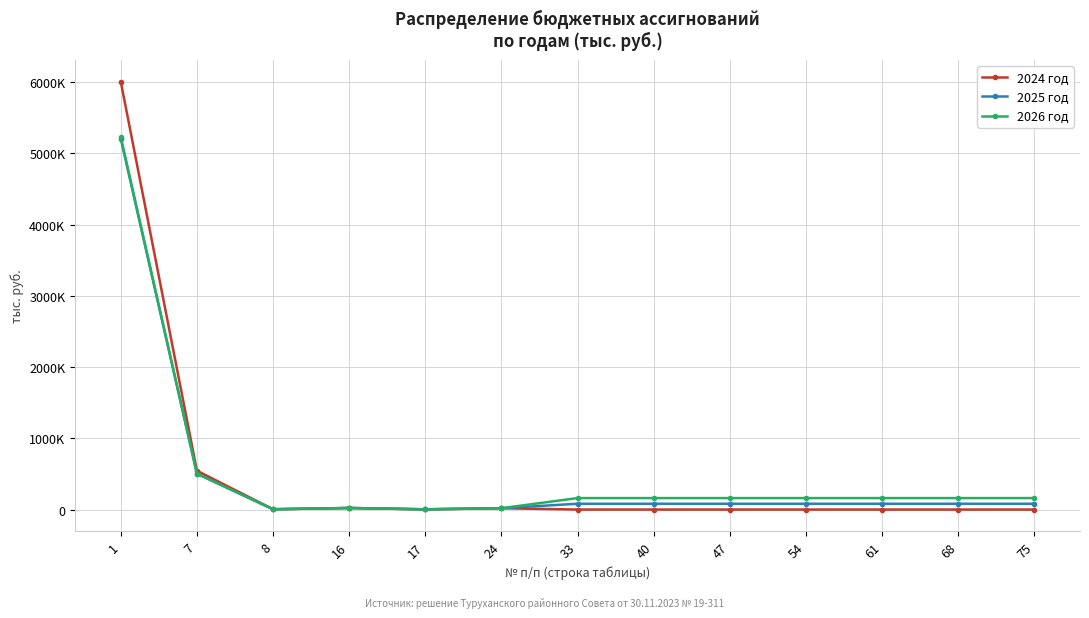

Does the chart display data point markers on the line(s)?

Yes